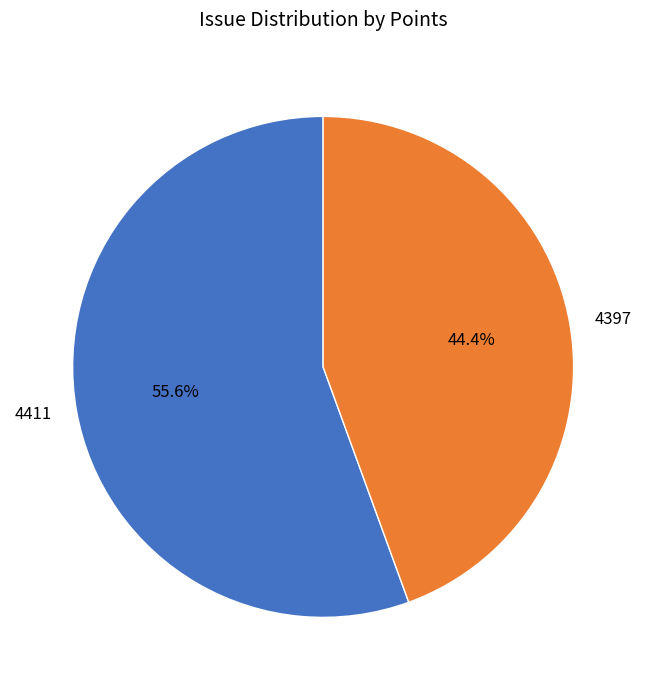

What portion of the pie excludes 4397?

55.6%